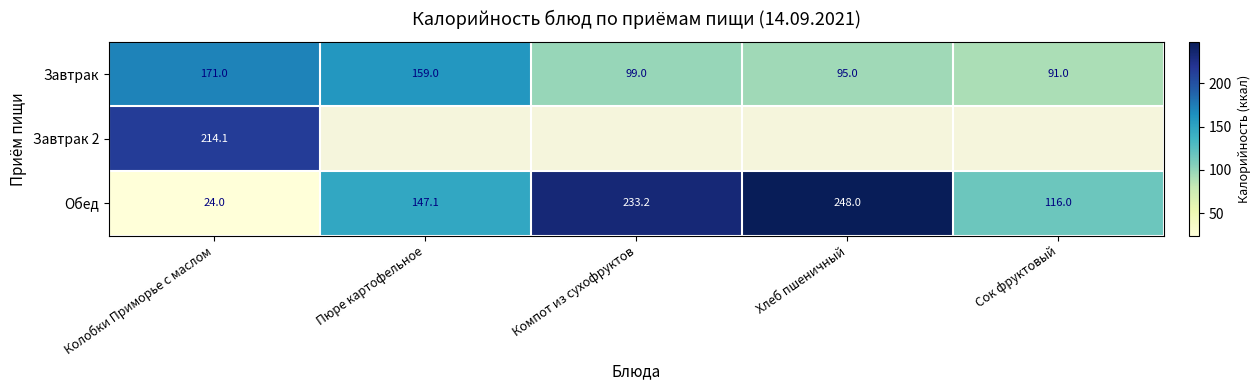

At how many categories does at least one series exceed 230?

2